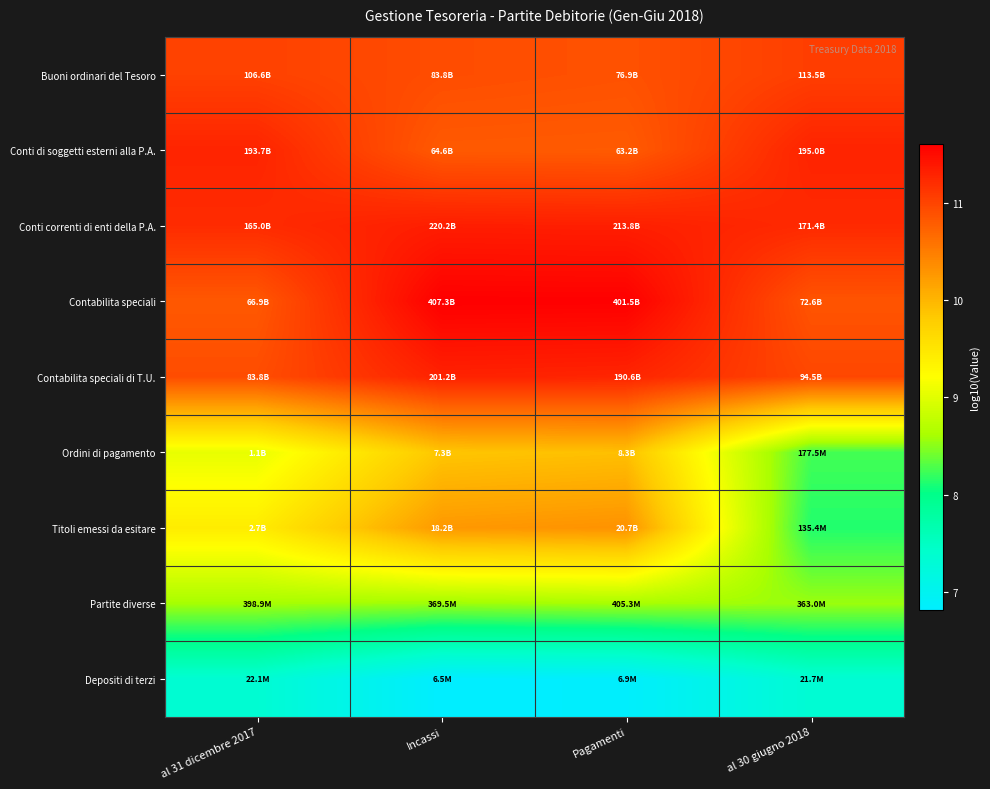

What is the total value across all series at Pagamenti?

91.6